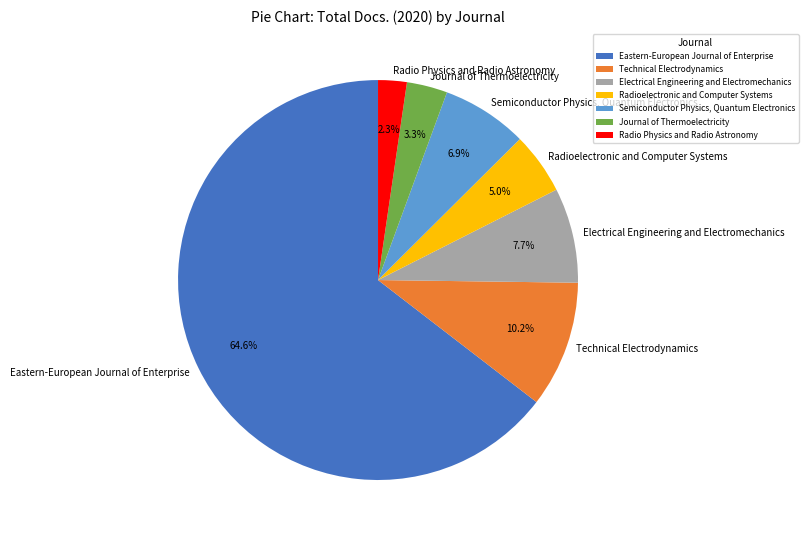

Count the number of slices in the pie.

7